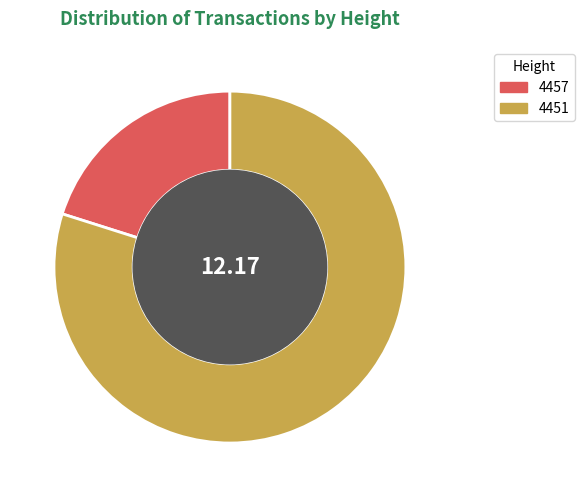

Which category accounts for the majority?

4451